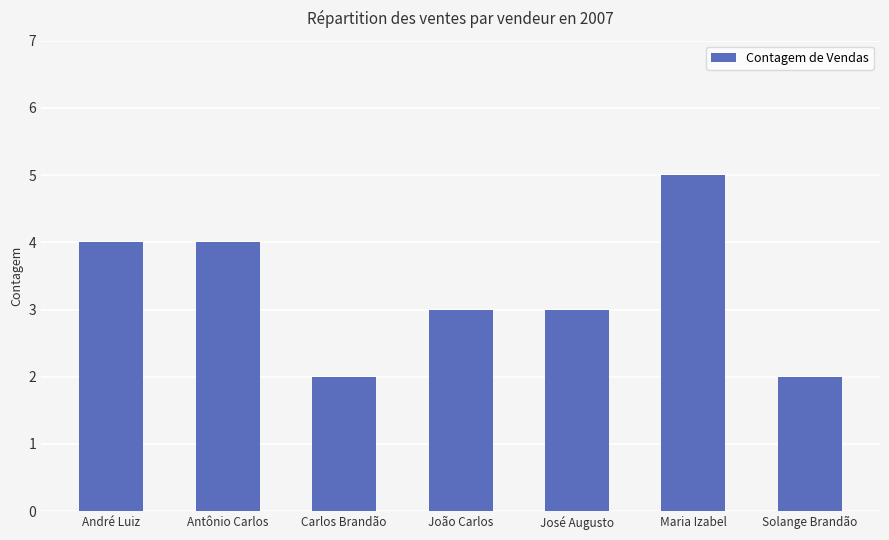

What is the smallest value displayed?

2